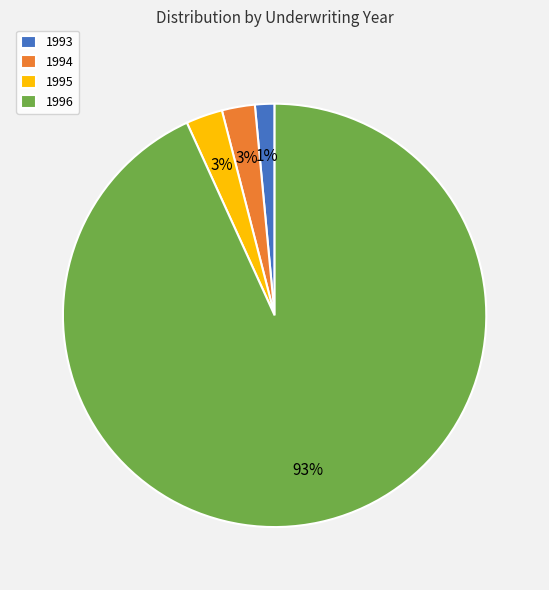

Is the sum of 1993 and 1994 greater than half?

No